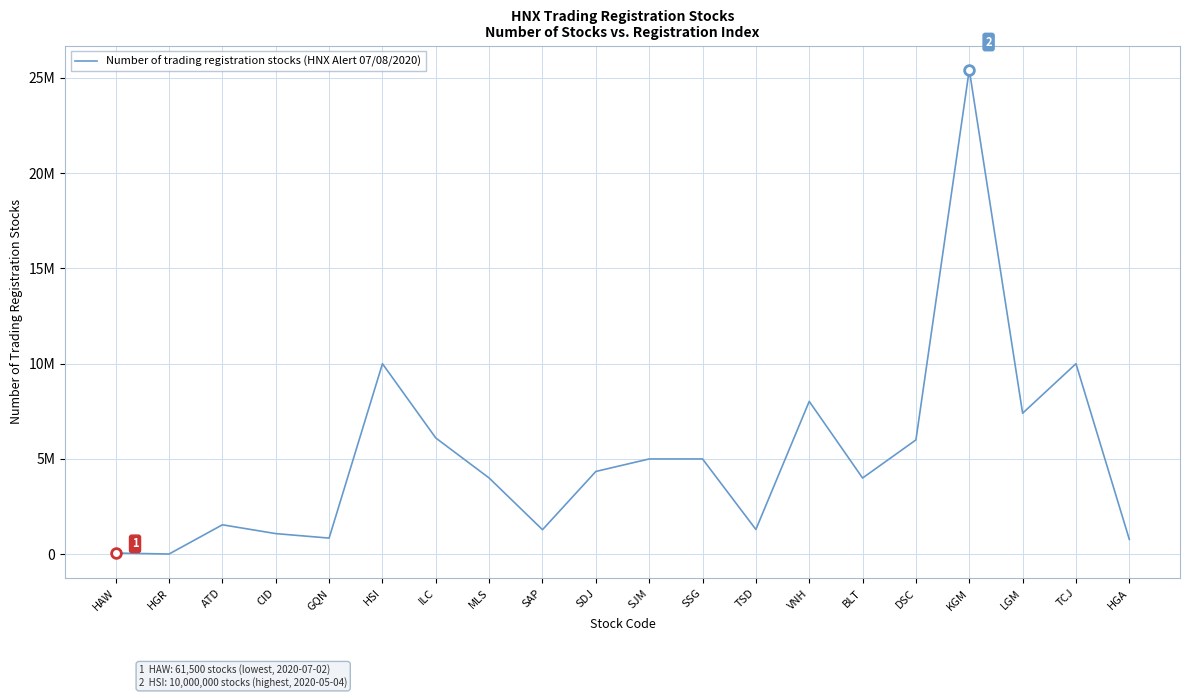

At which label does the data first exceed 4343700?

HSI